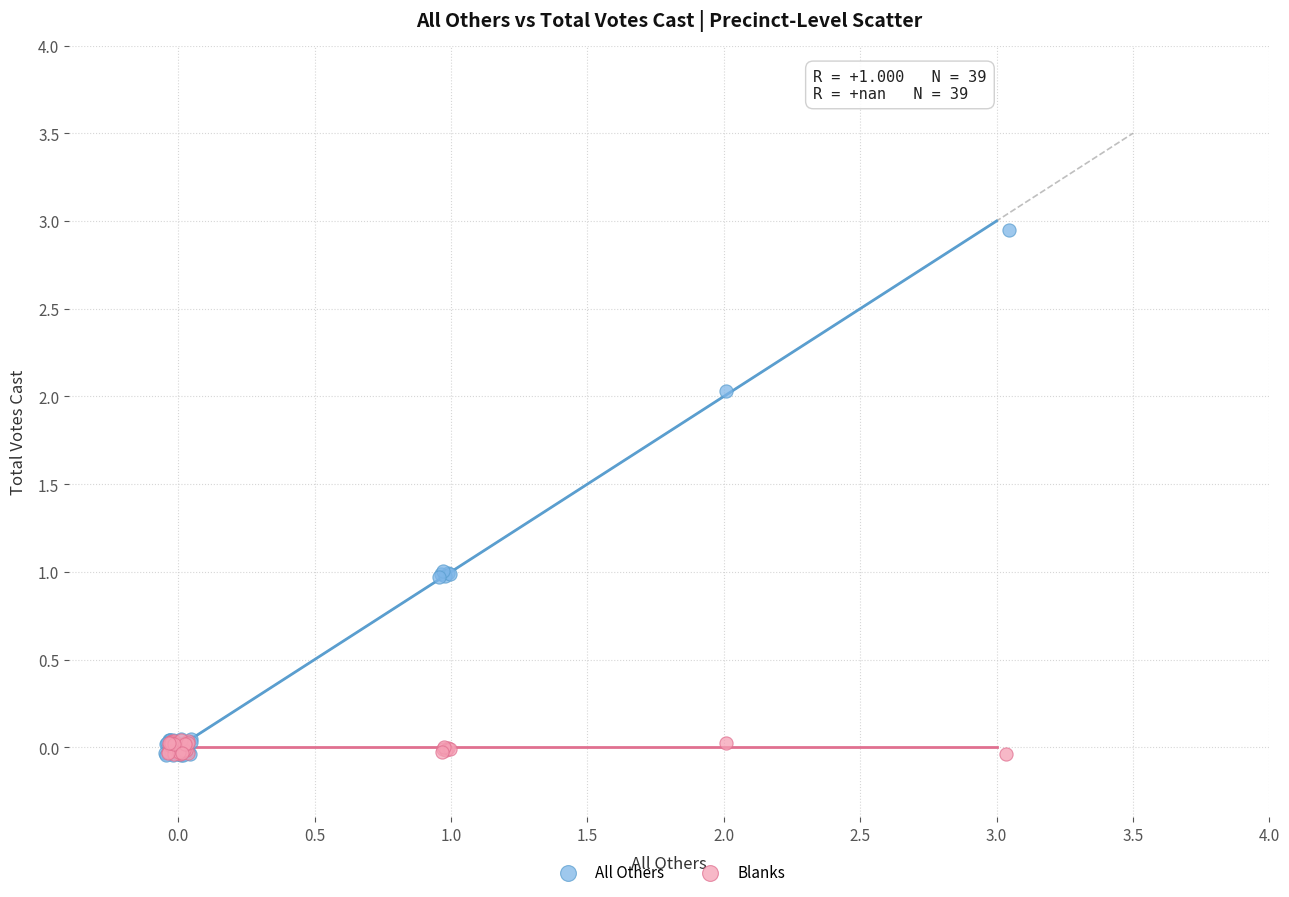

Which series has the largest Y range (max minus min)?

All Others